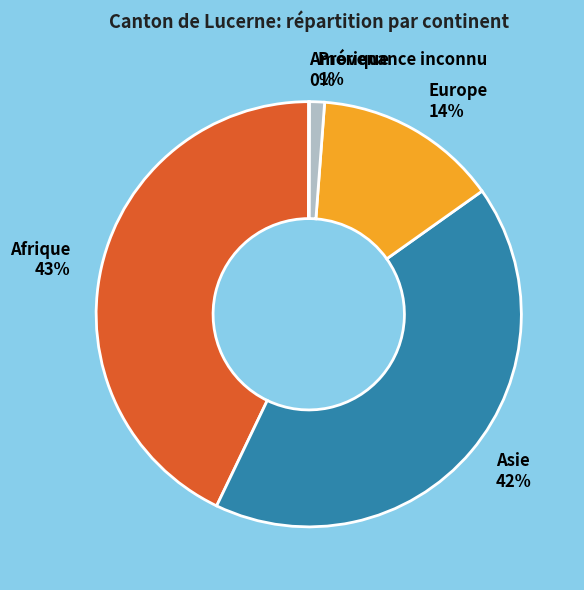

To the nearest percent, what is the difference between the Afrique and Provenance inconnu slice percentages?

42%